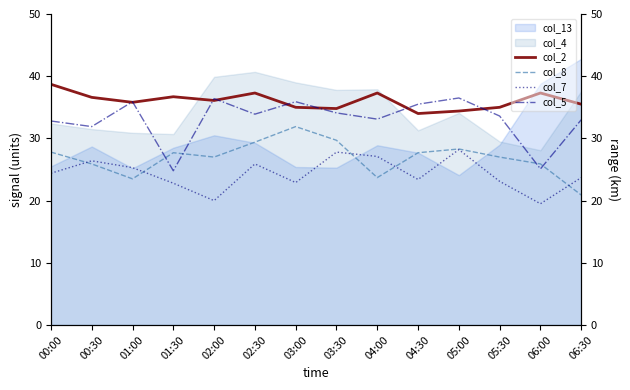

True or false: col_8 and col_2 cross at least once.

False